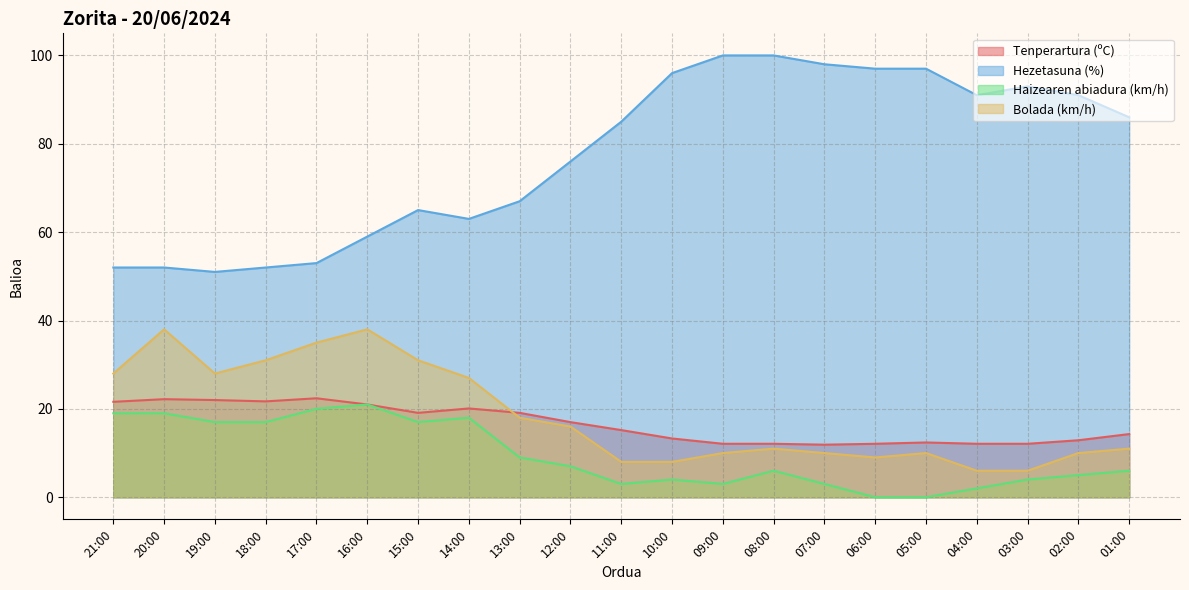

At which label does Hezetasuna (%) first exceed 85?

10:00